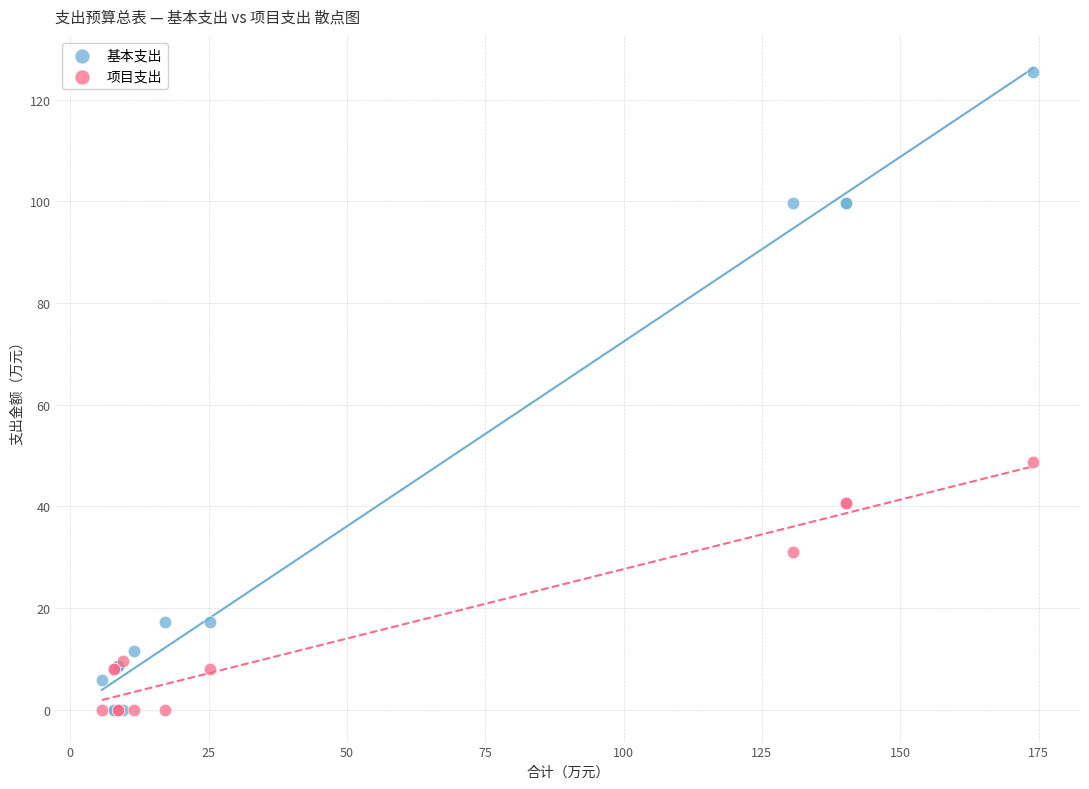

Across all series, what Y value is closest to 62?

48.6